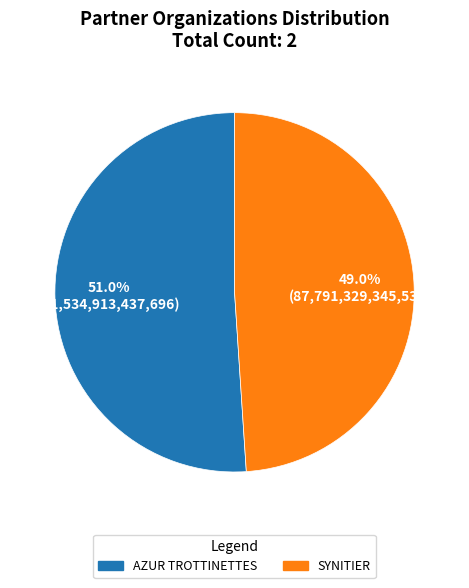

To the nearest percent, what is the difference between the largest and smallest slice percentages?

2%